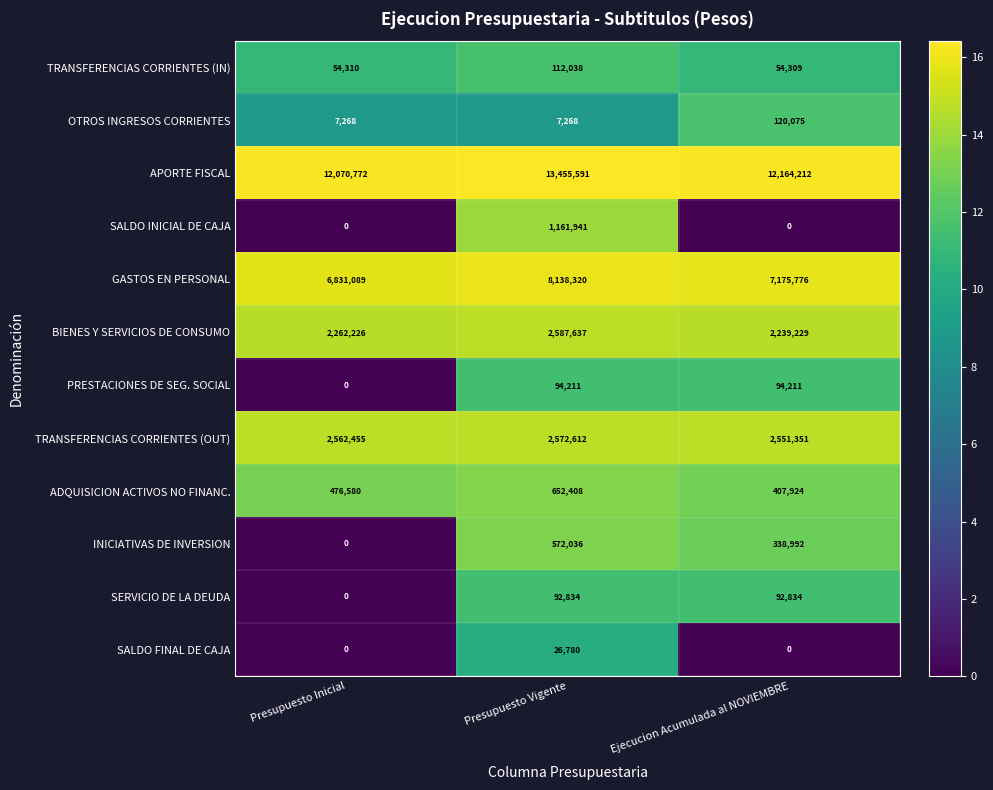

List the series in order of their peak value, lowest first.

SALDO FINAL DE CAJA, SERVICIO DE LA DEUDA, PRESTACIONES DE SEG. SOCIAL, TRANSFERENCIAS CORRIENTES (IN), OTROS INGRESOS CORRIENTES, INICIATIVAS DE INVERSION, ADQUISICION ACTIVOS NO FINANC., SALDO INICIAL DE CAJA, TRANSFERENCIAS CORRIENTES (OUT), BIENES Y SERVICIOS DE CONSUMO, GASTOS EN PERSONAL, APORTE FISCAL